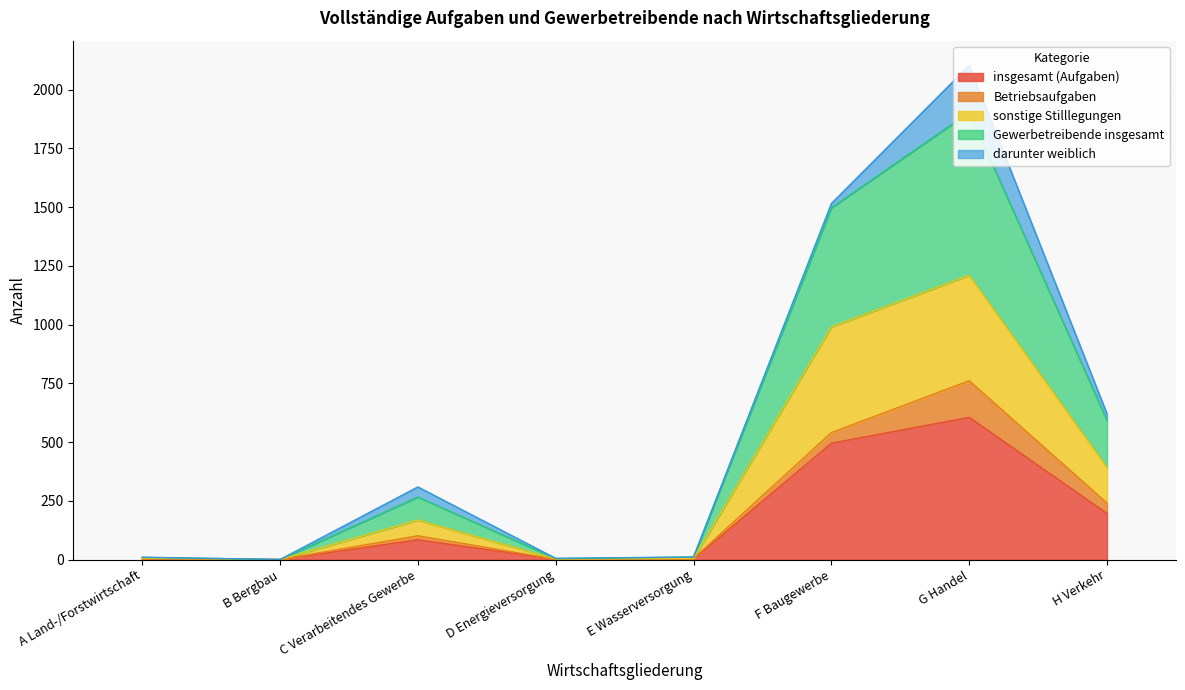

Rank the categories by Gewerbetreibende insgesamt value from lowest to highest.

B Bergbau, D Energieversorgung, A Land-/Forstwirtschaft, E Wasserversorgung, C Verarbeitendes Gewerbe, H Verkehr, F Baugewerbe, G Handel